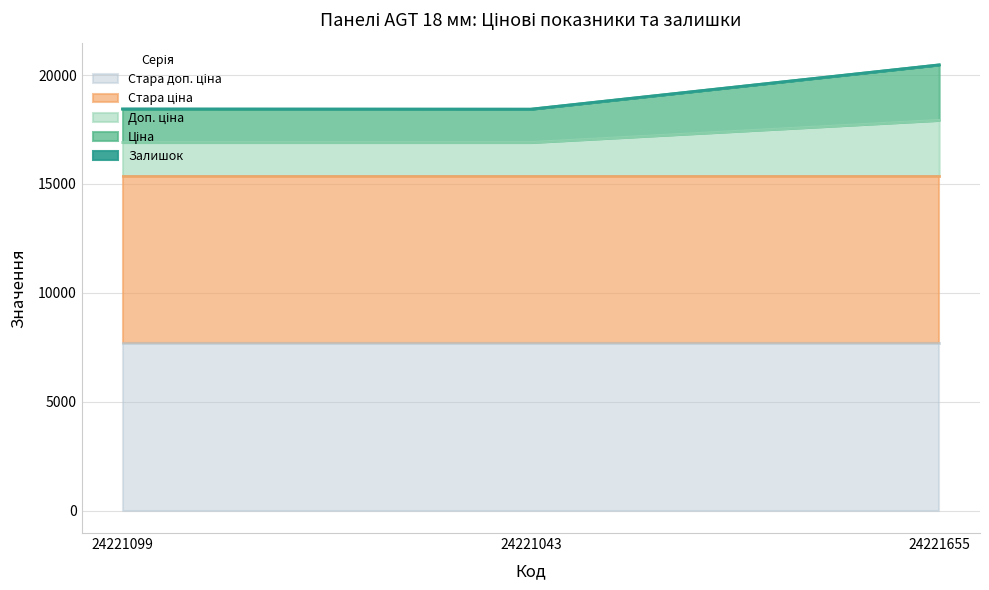

What is the sum of the Стара доп. ціна values at 24221043 and 24221655?

15376.0